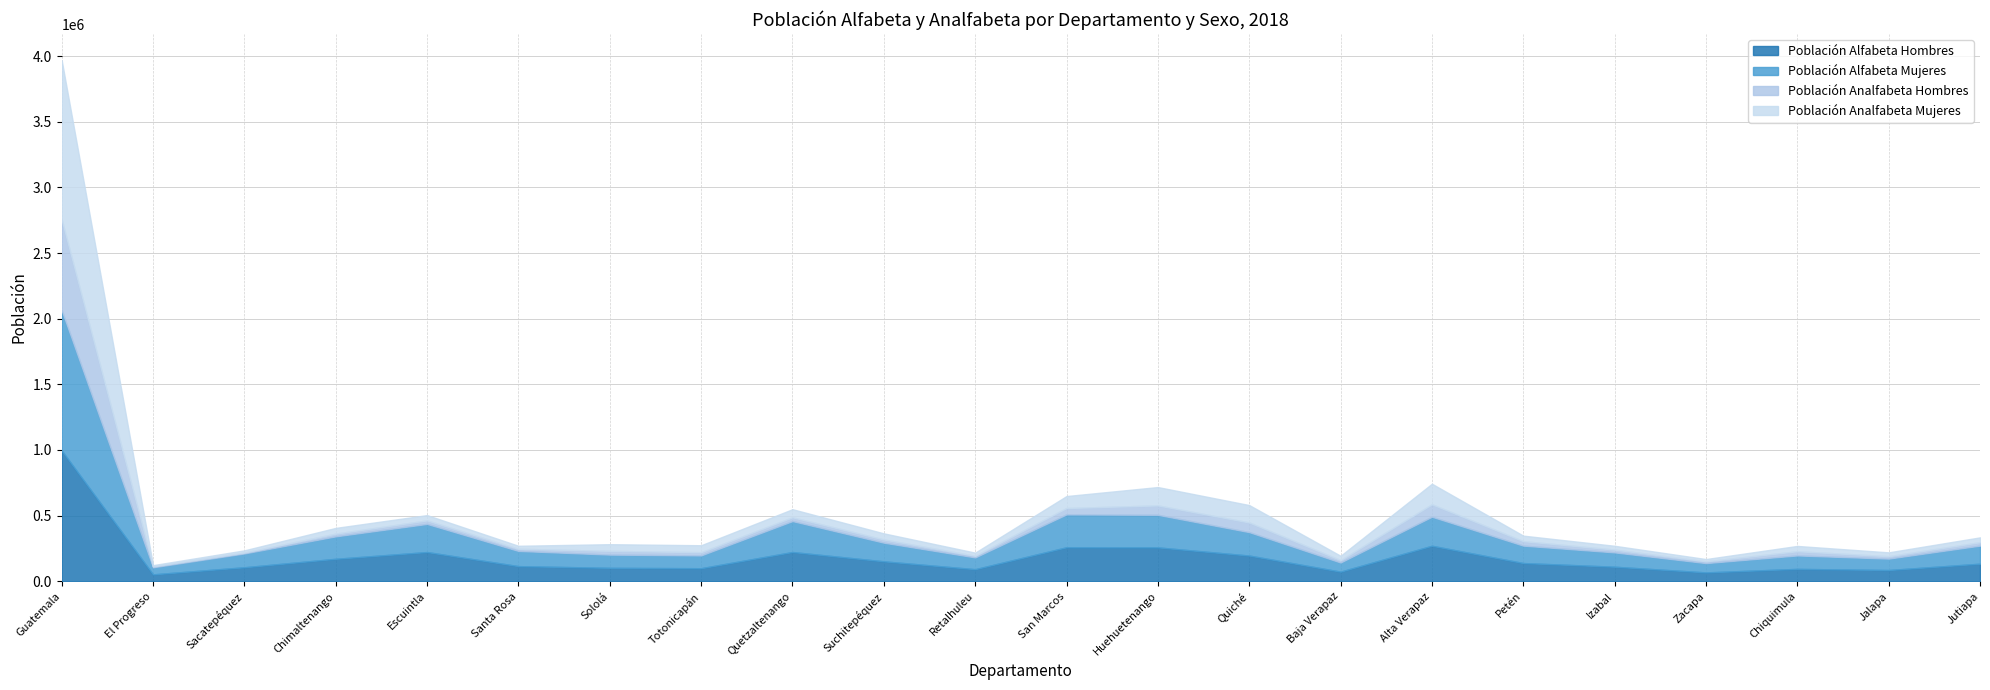

Where is the first local minimum for Población Analfabeta Mujeres?

El Progreso